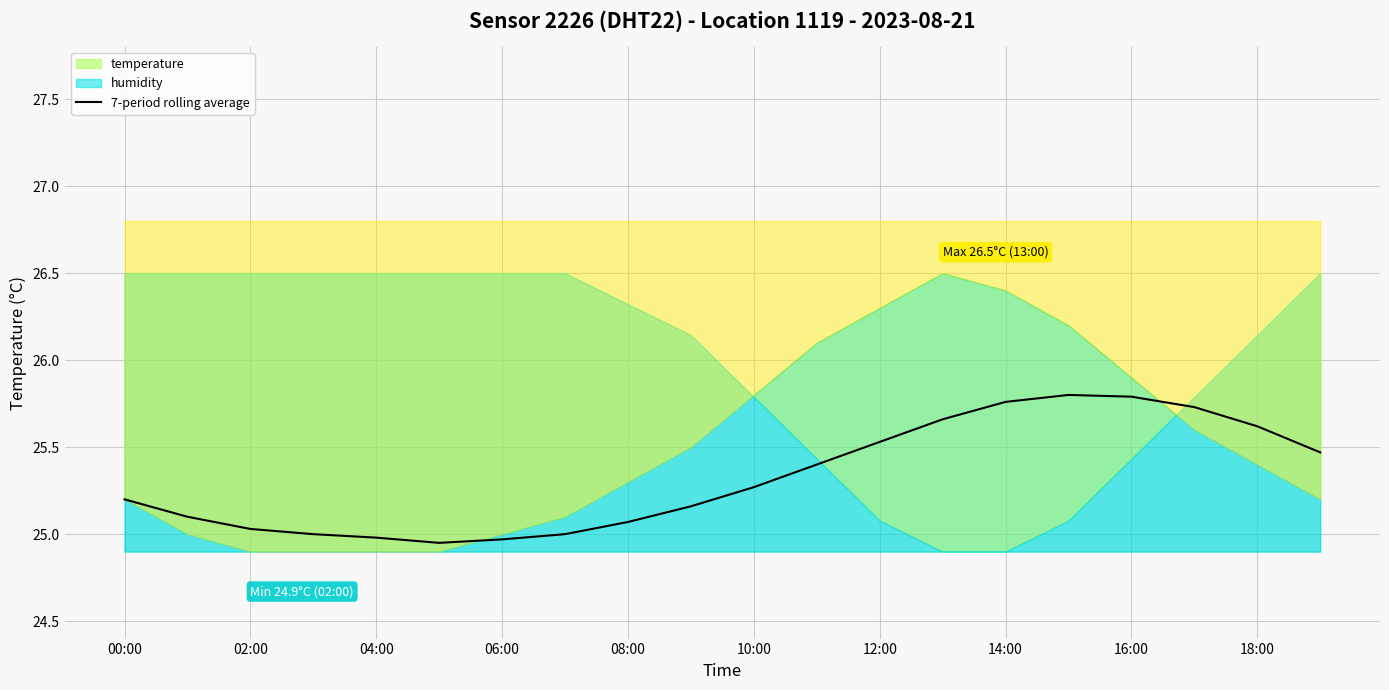

Is it true that 7-period rolling average equals 34.9 at 02:00?

False